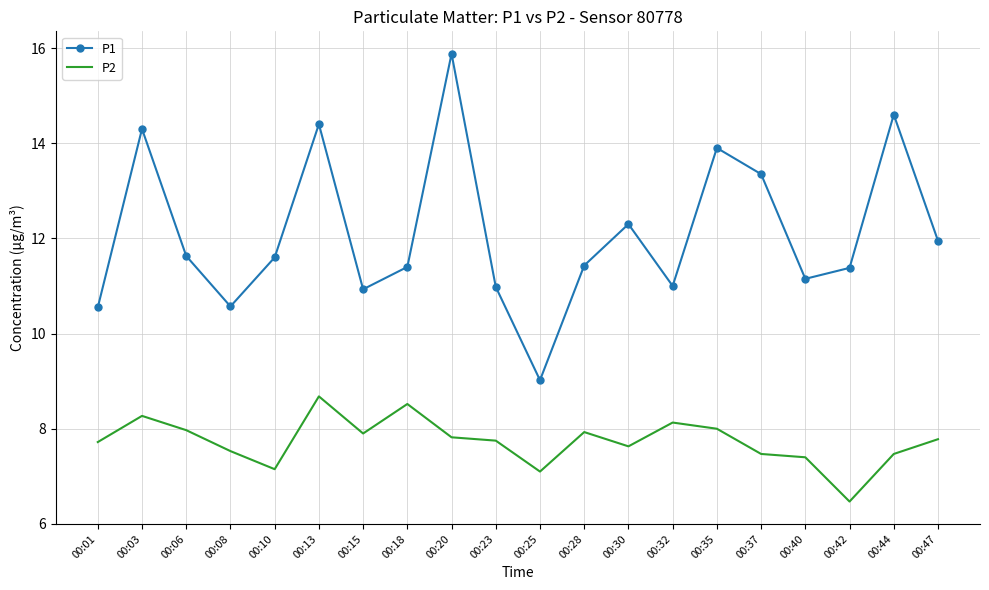

What are all the series names shown in the legend?

P1, P2